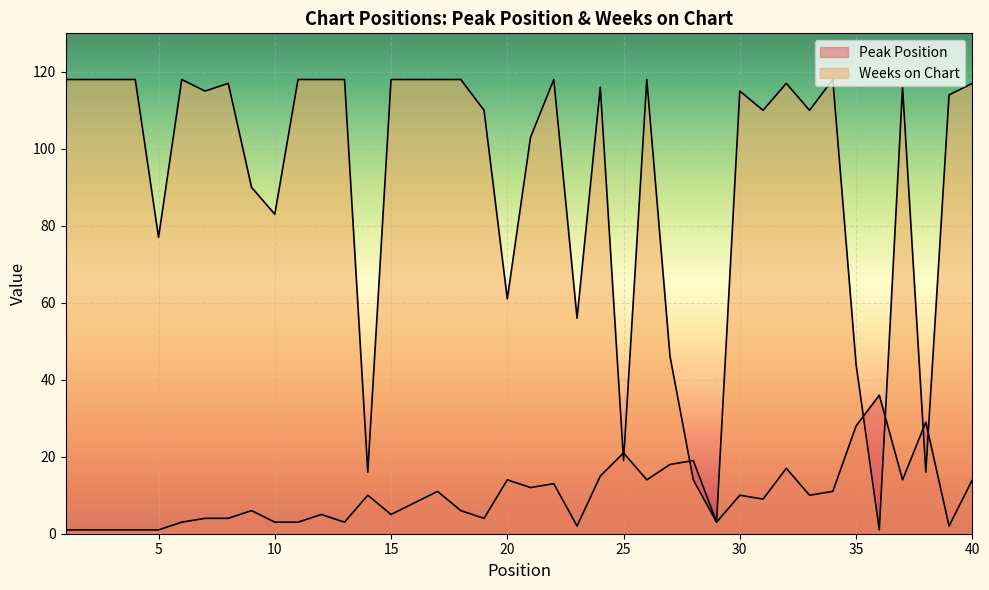

What is the sum of all Peak Position values?

391